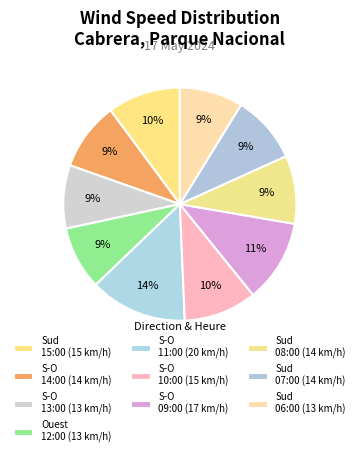

How many slices are in this pie chart?

10